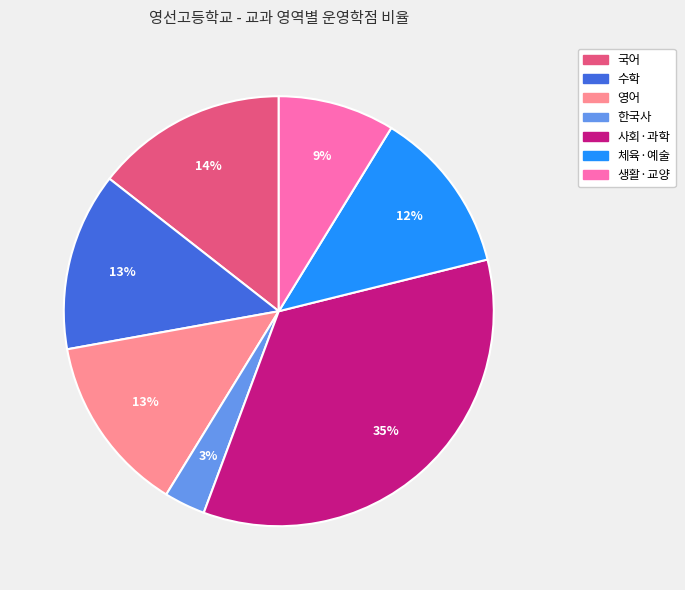

Is there any slice that represents more than half of the pie?

No